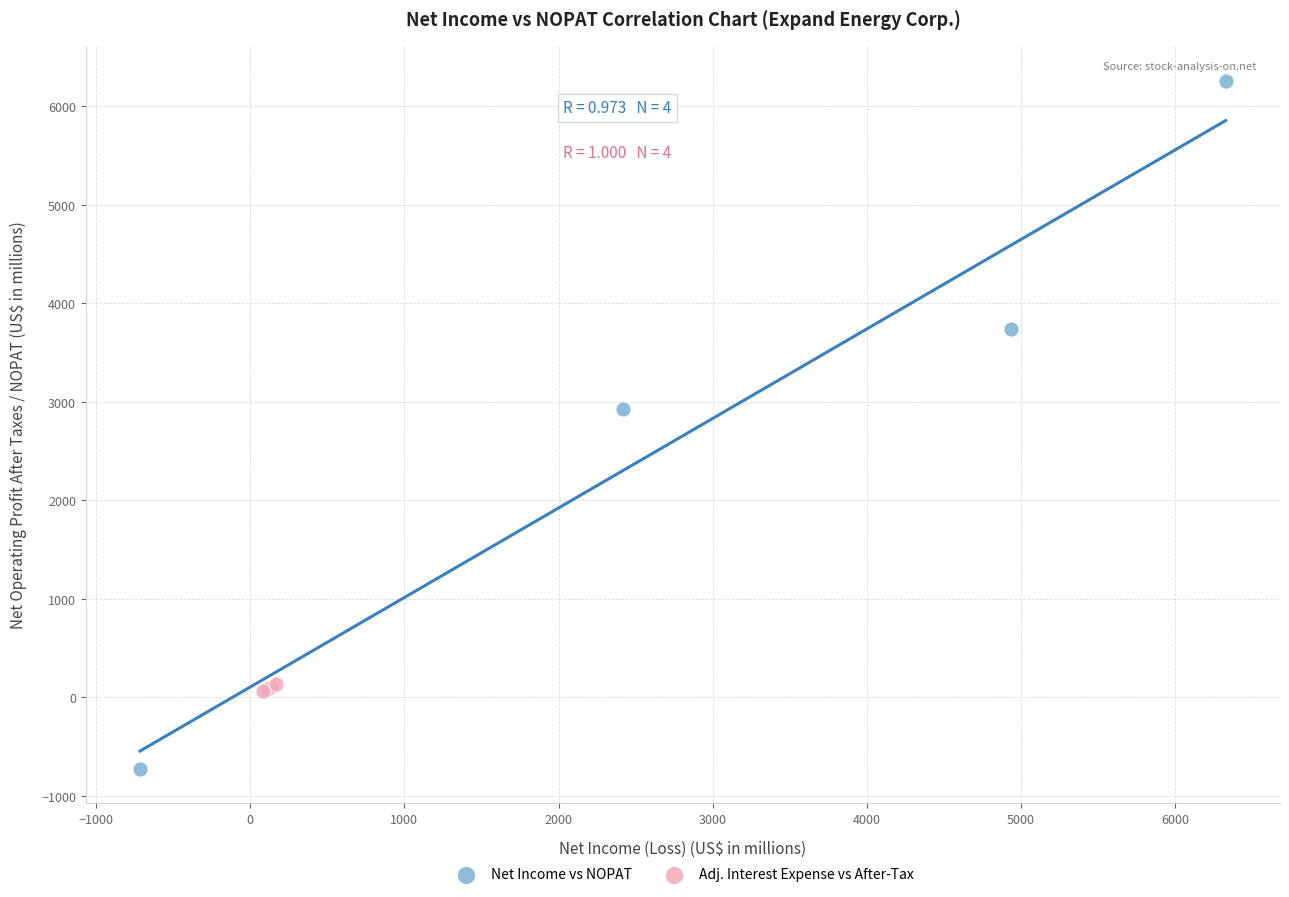

Which series reaches the maximum Y coordinate?

Net Income vs NOPAT